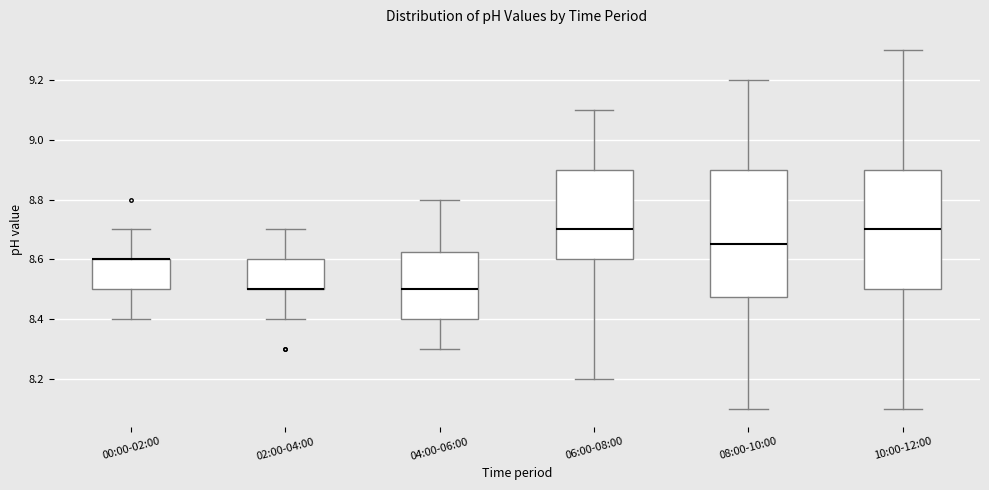

Where is the lower edge of the box for 04:00-06:00 on the y-axis? The values are not printed on the chart, so give them approximately, as read against the axis.

8.40